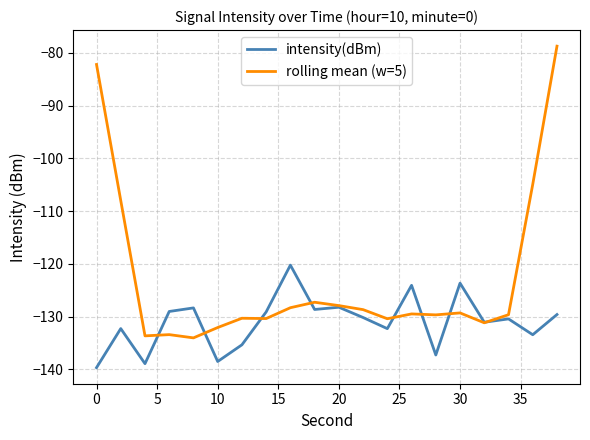

Which series has the largest total across all categories?

rolling mean (w=5)